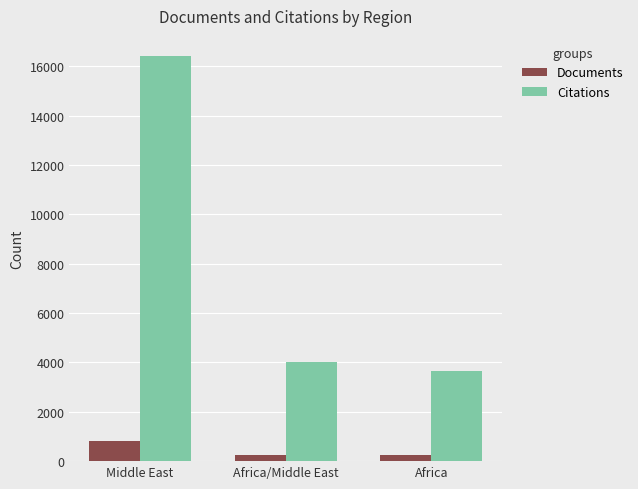

List the series in order of their peak value, highest first.

Citations, Documents